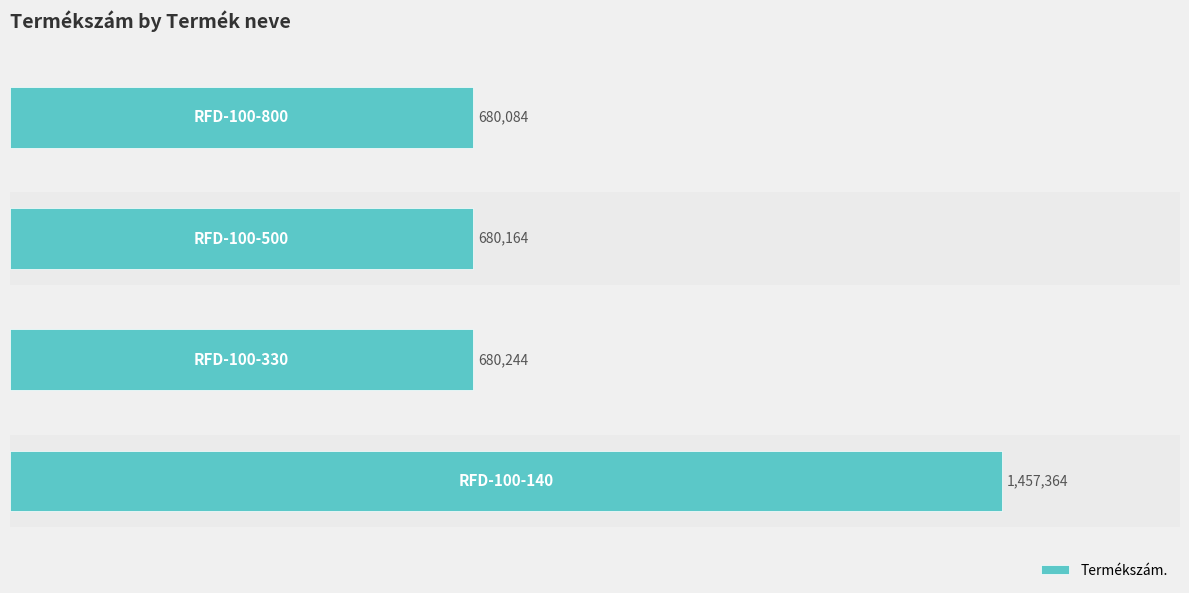

Are the bars horizontal?

Yes